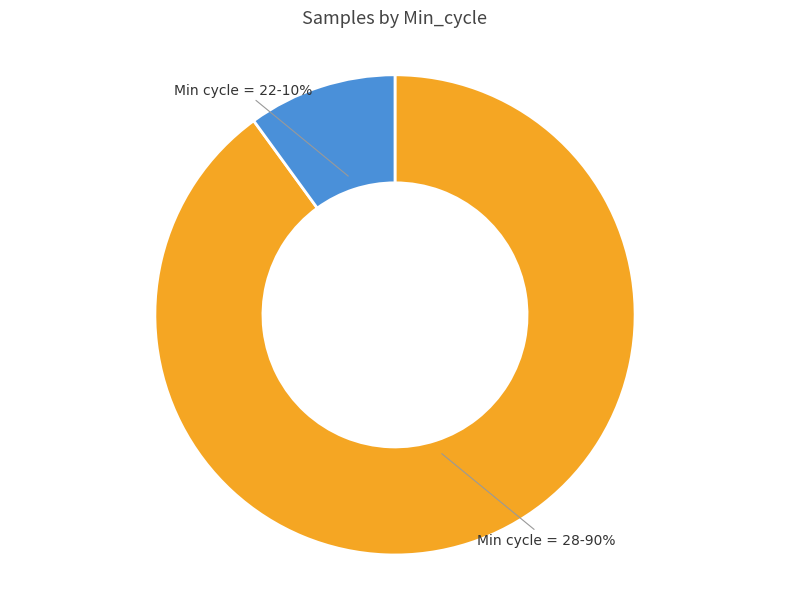

Does any single category account for the majority?

Yes